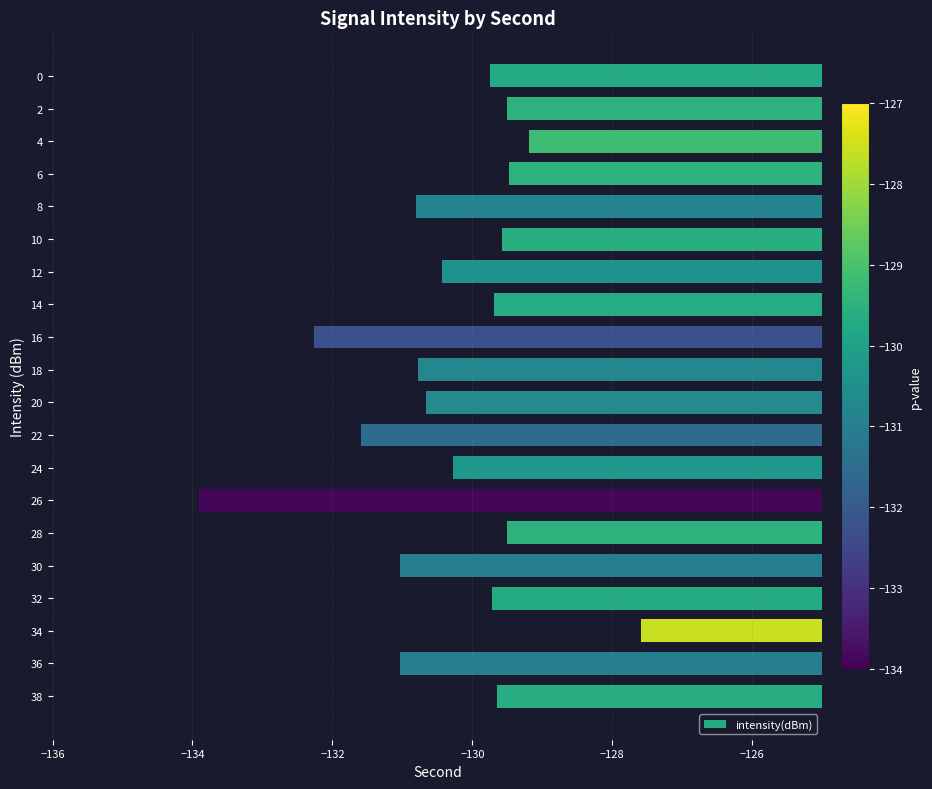

Does the chart contain stacked bars?

No